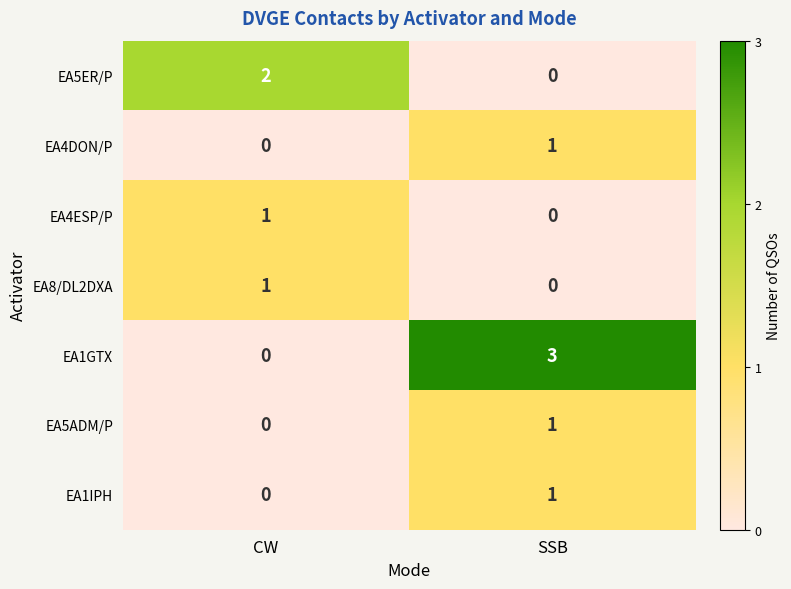

Between CW and SSB, which series saw the biggest shift?

EA1GTX